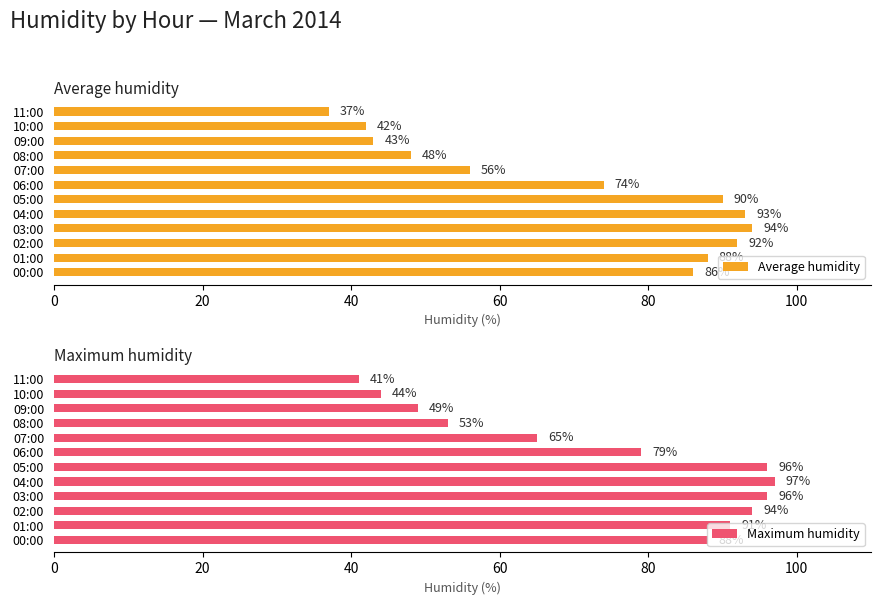

What is the smallest value displayed?

37